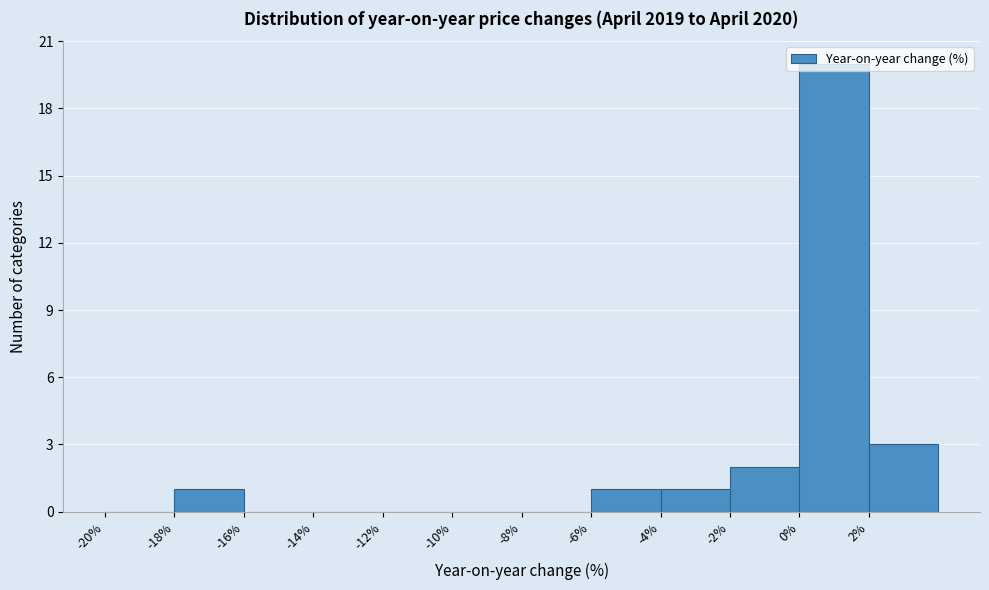

Reading left to right, transcribe this chart: for each bar, give the range it covers on the x-axis and its height. The values are not printed on the chart, so give them approximately, as read against the axis.

-20 to -18: 0
-18 to -16: 1
-16 to -14: 0
-14 to -12: 0
-12 to -10: 0
-10 to -8: 0
-8 to -6: 0
-6 to -4: 1
-4 to -2: 1
-2 to 0: 2
0 to 2: 20
2 to 4: 3